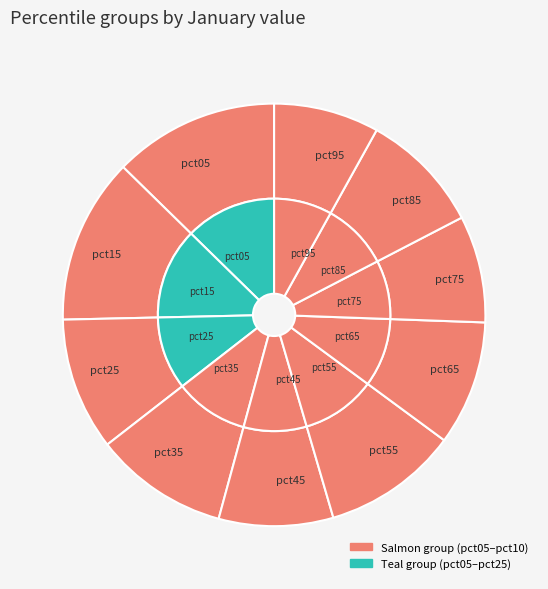

To the nearest percent, what is the difference between the largest and smallest slice percentages?

5%